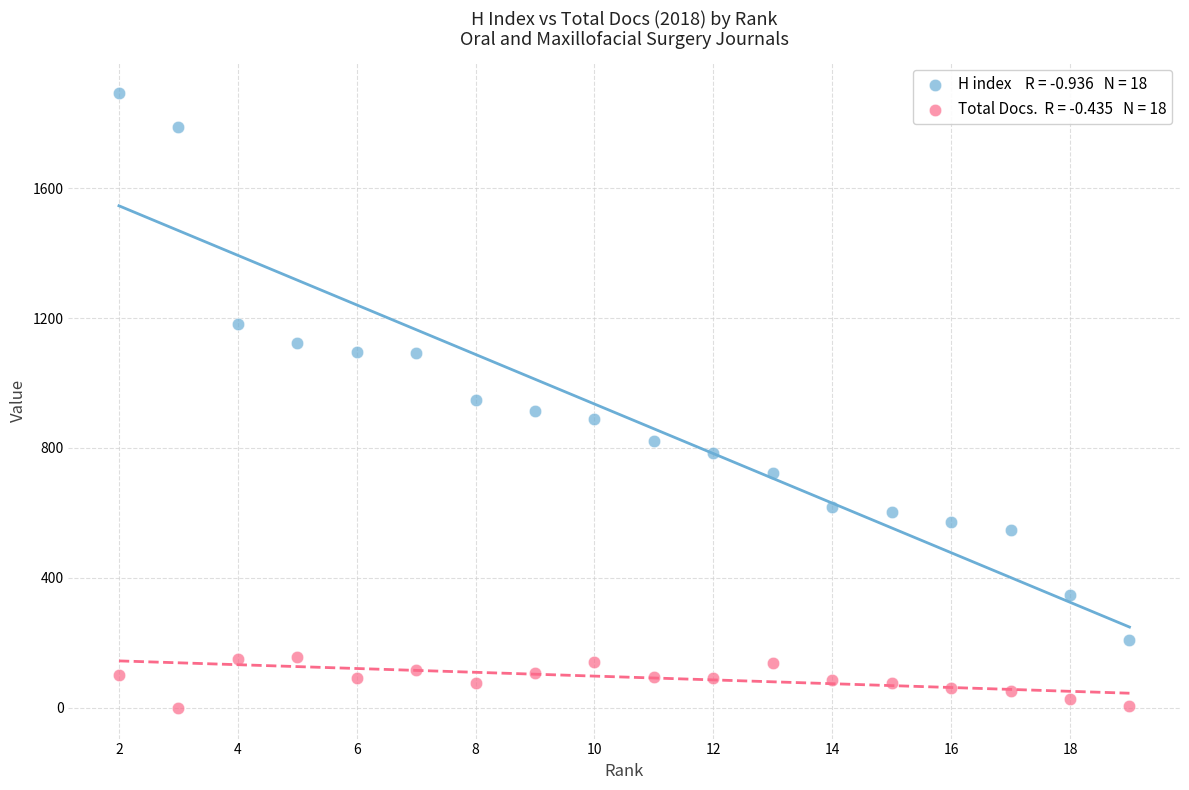

Across all data points, what is the range of Y values (max minus min)?

1893